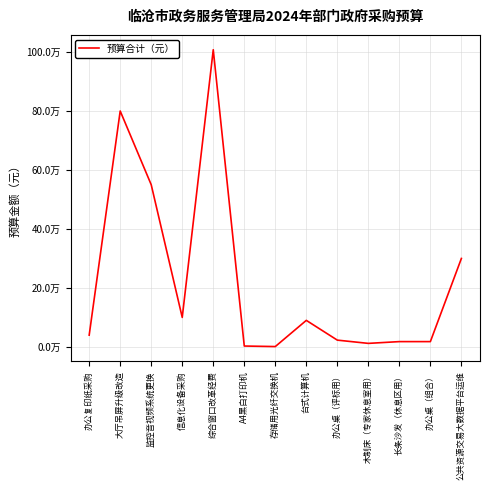

Does the chart display data point markers on the line(s)?

No